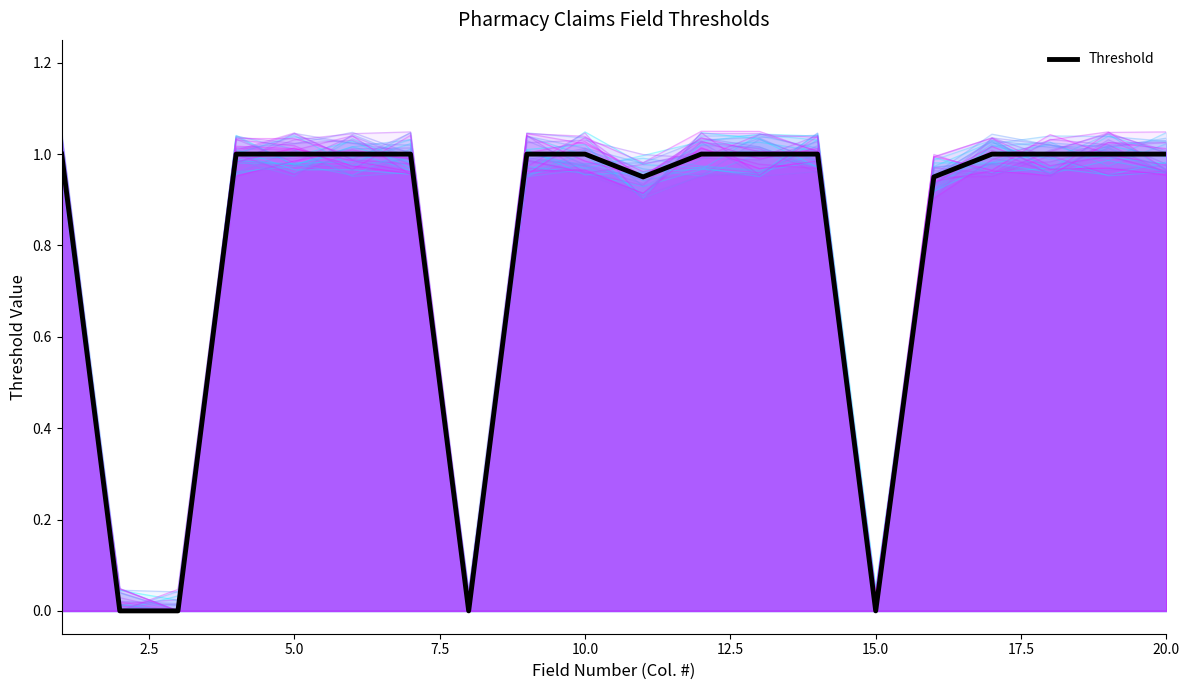

How many distinct data groups are displayed?

4